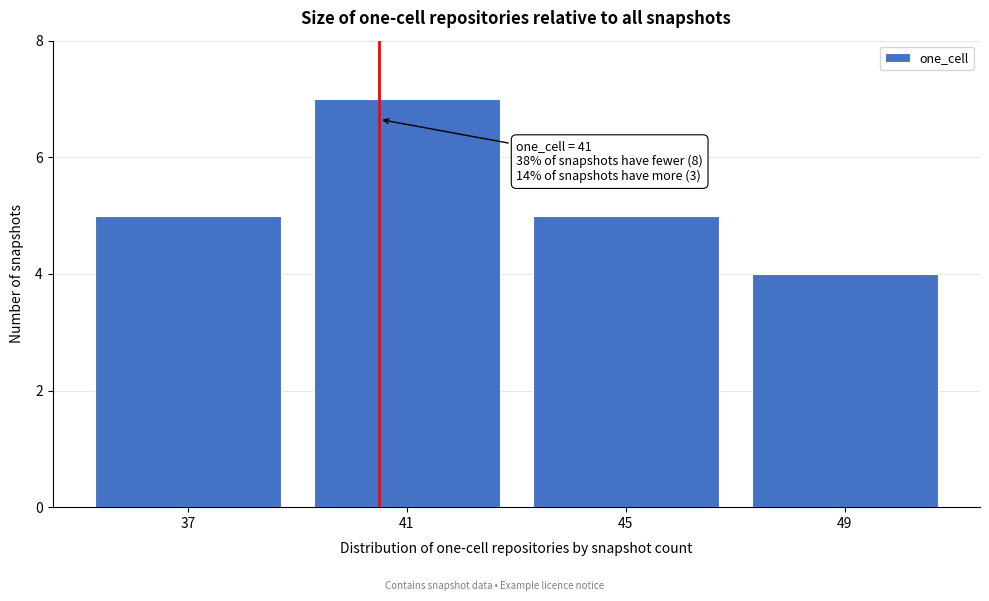

Reading left to right, what are all the values shown in this chart?

37=5	41=7	45=5	49=4